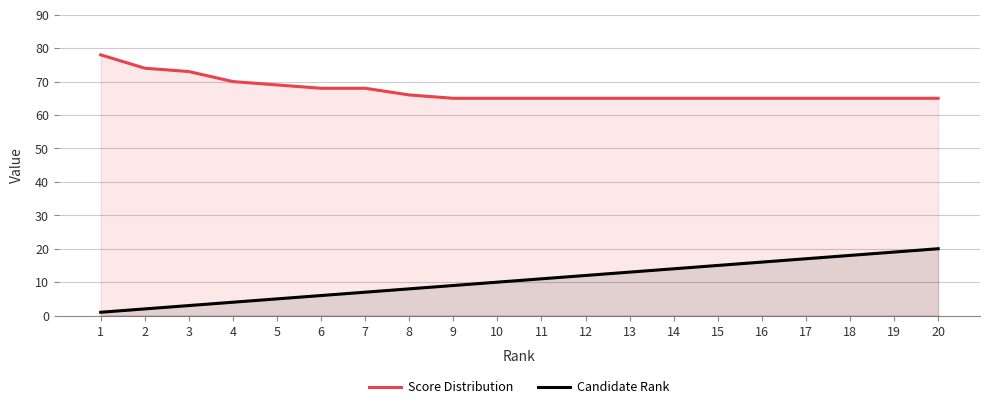

Reading left to right, transcribe all the data shown in this chart.

Score Distribution: 1=78	2=74	3=73	4=70	5=69	6=68	7=68	8=66	9=65	10=65	11=65	12=65	13=65	14=65	15=65	16=65	17=65	18=65	19=65	20=65
Candidate Rank: 1=1	2=2	3=3	4=4	5=5	6=6	7=7	8=8	9=9	10=10	11=11	12=12	13=13	14=14	15=15	16=16	17=17	18=18	19=19	20=20